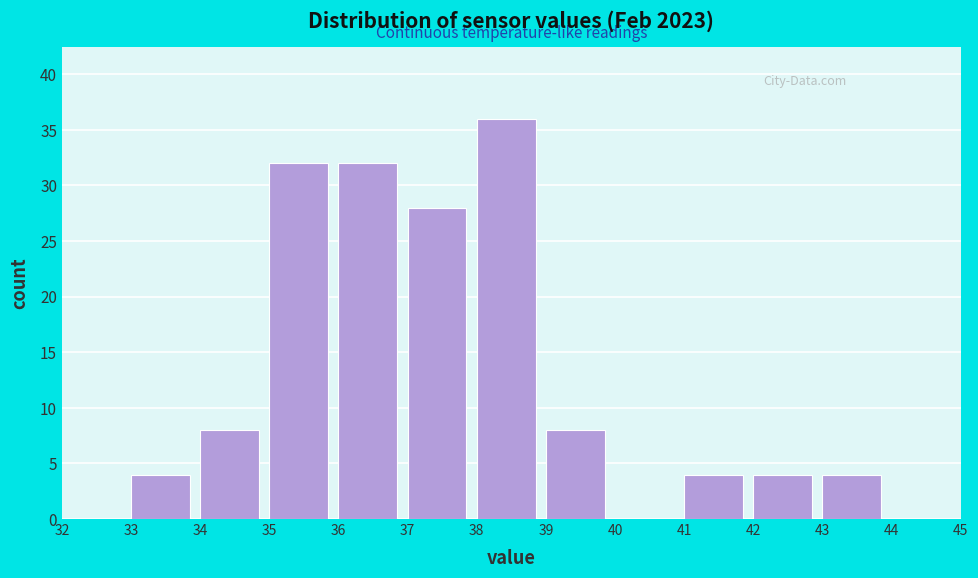

Reading left to right, list every bar in this chart as the range it spans on the x-axis followed by its height. The values are not printed on the chart, so give them approximately, as read against the axis.

32 to 33: 0
33 to 34: 4
34 to 35: 8
35 to 36: 32
36 to 37: 32
37 to 38: 28
38 to 39: 36
39 to 40: 8
40 to 41: 0
41 to 42: 4
42 to 43: 4
43 to 44: 4
44 to 45: 0